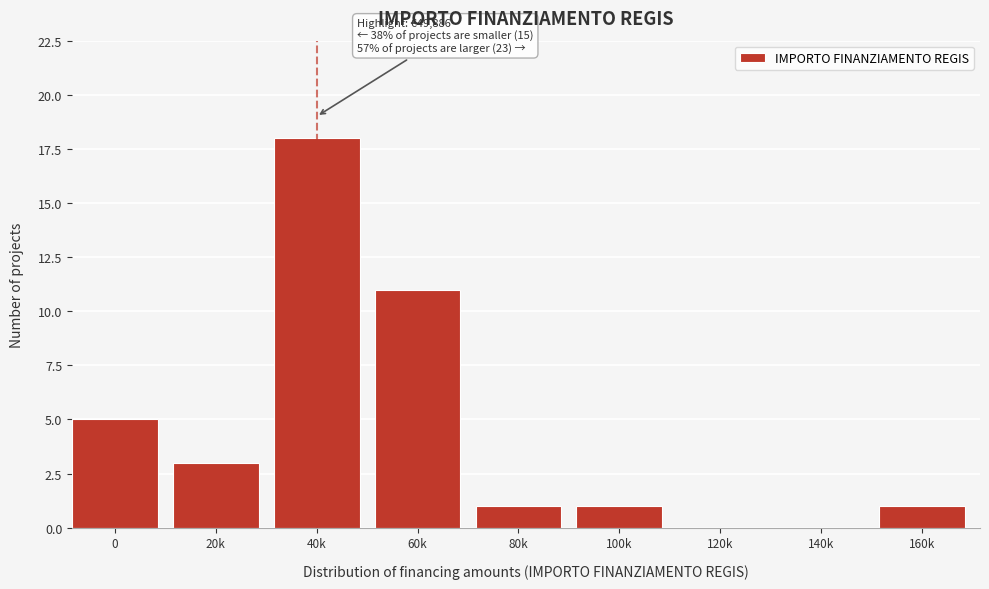

Reading left to right, list all the values displayed in this chart.

0=5	20k=3	40k=18	60k=11	80k=1	100k=1	120k=0	140k=0	160k=1